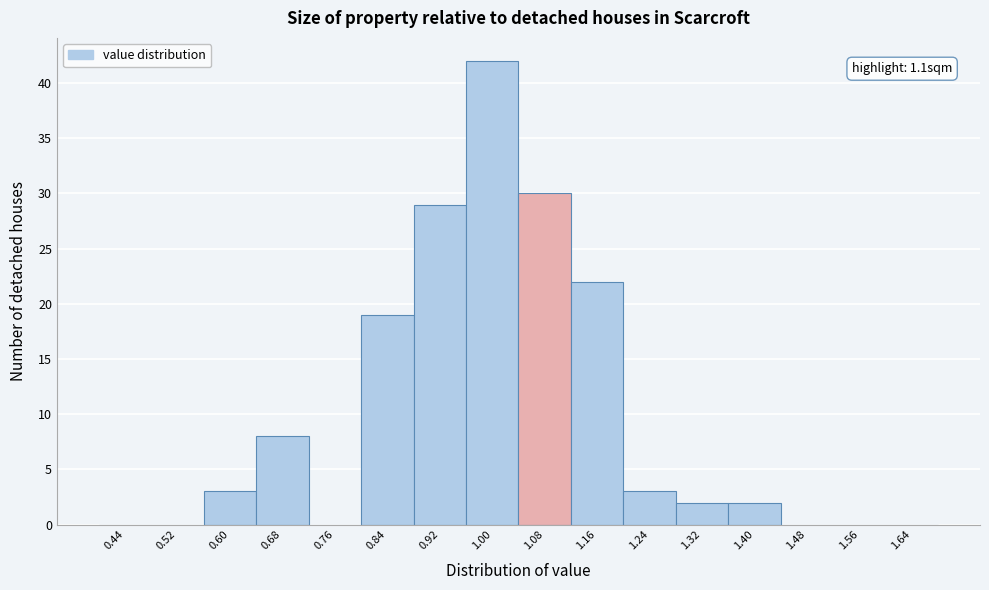

Which range on the x-axis has the tallest bar?

0.96 to 1.04